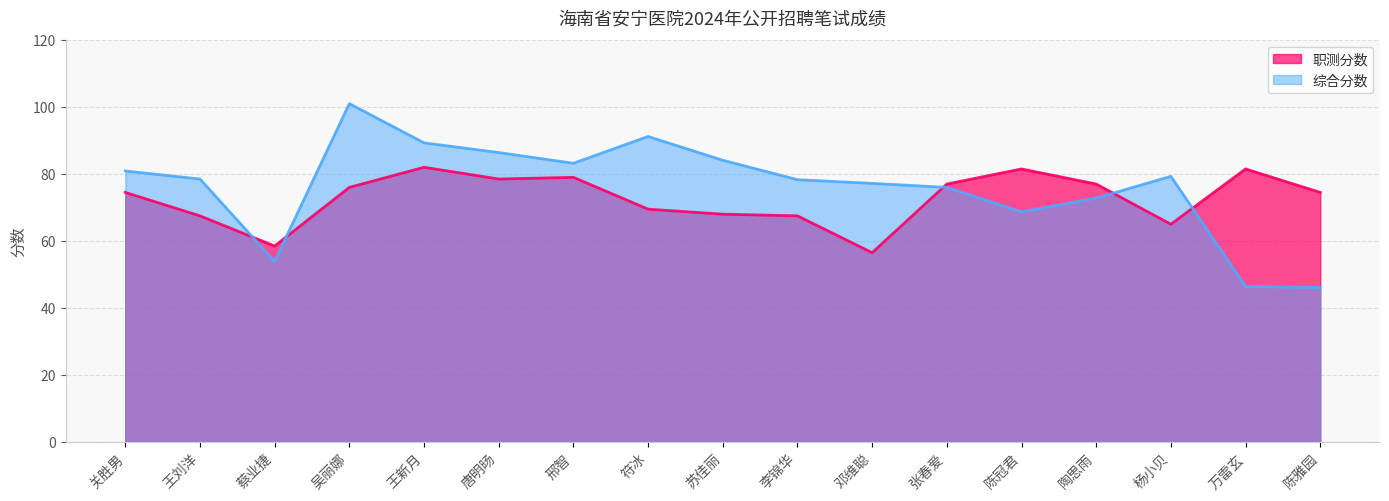

What is the sum of all 综合分数 values?

1293.3